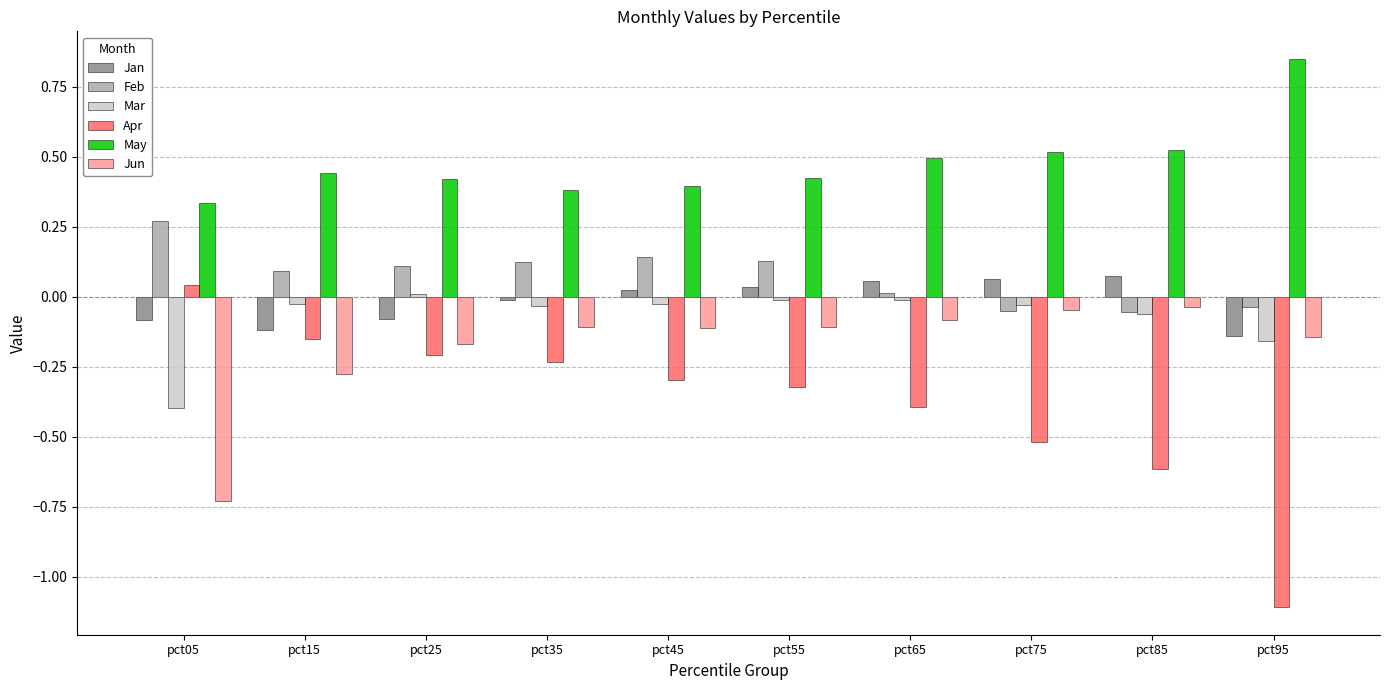

What is the sum of all Apr values?

-3.8